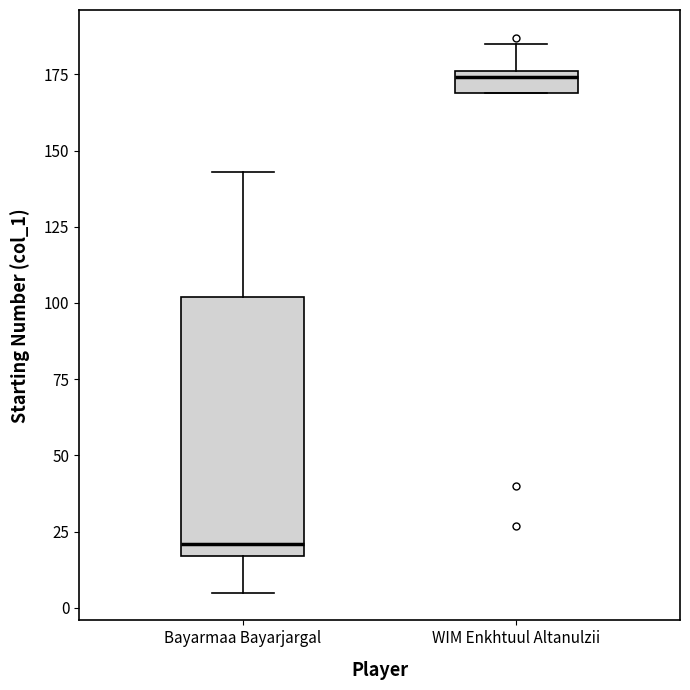

Which box has the highest median line?

WIM Enkhtuul Altanulzii